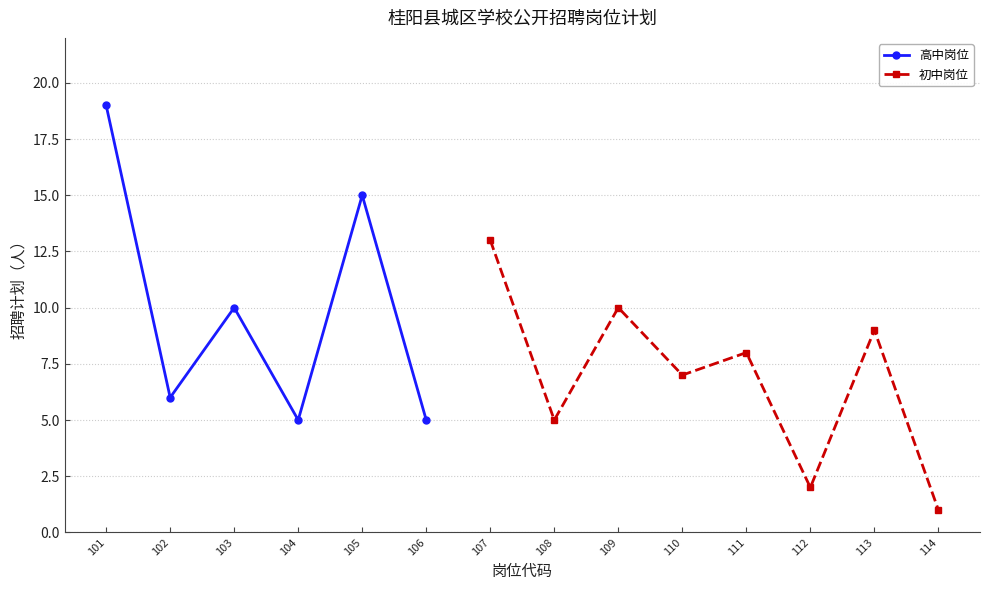

The value of 高中岗位 at 104 is 3. True or false?

False